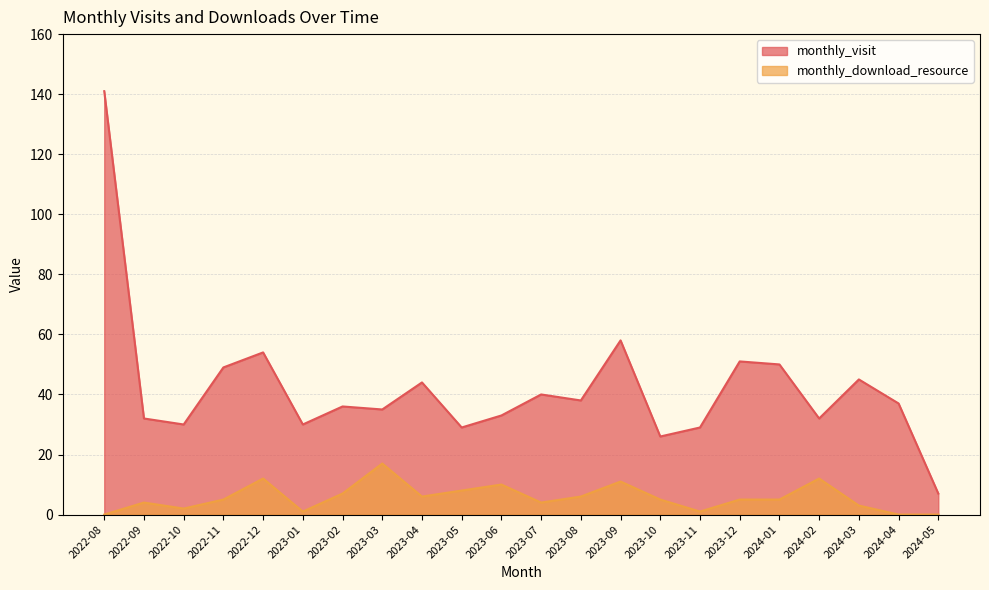

At which category does monthly_visit reach its first local peak?

2022-12